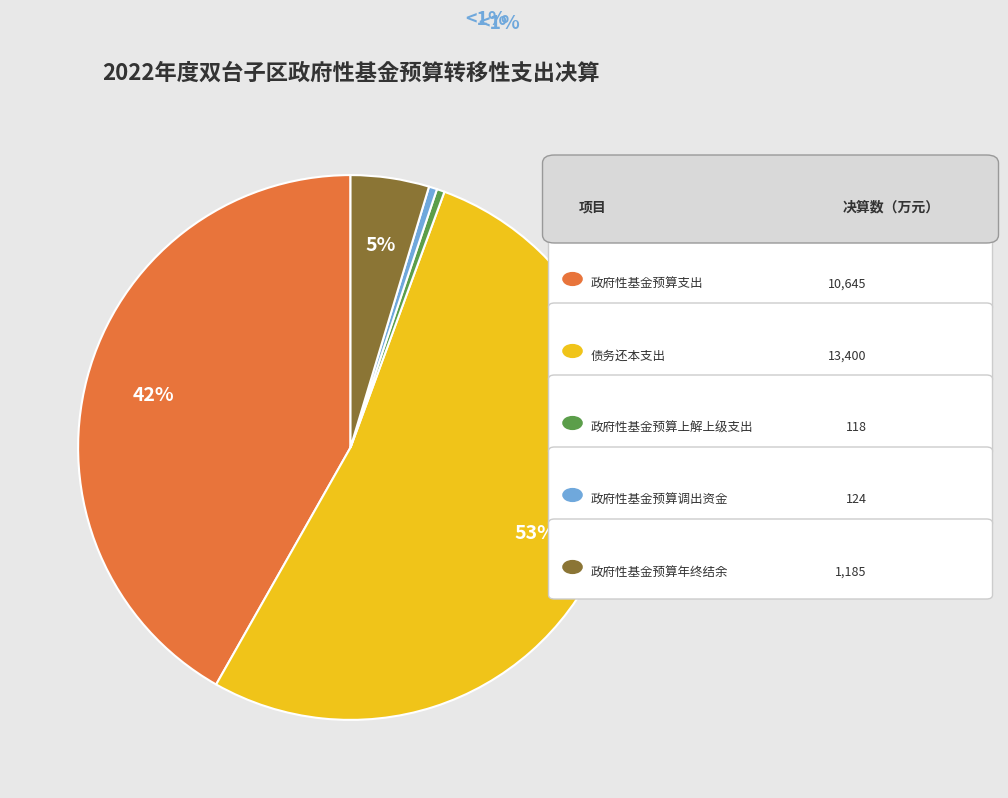

Does any single category account for the majority?

Yes